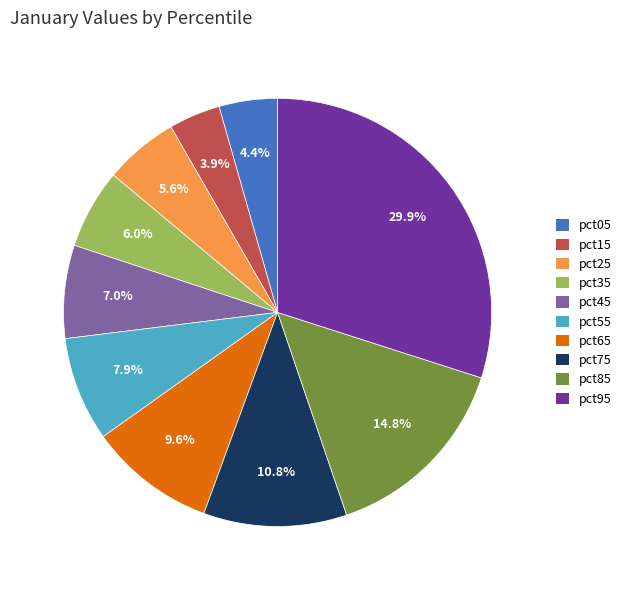

Which category has the smallest portion of the pie?

pct15